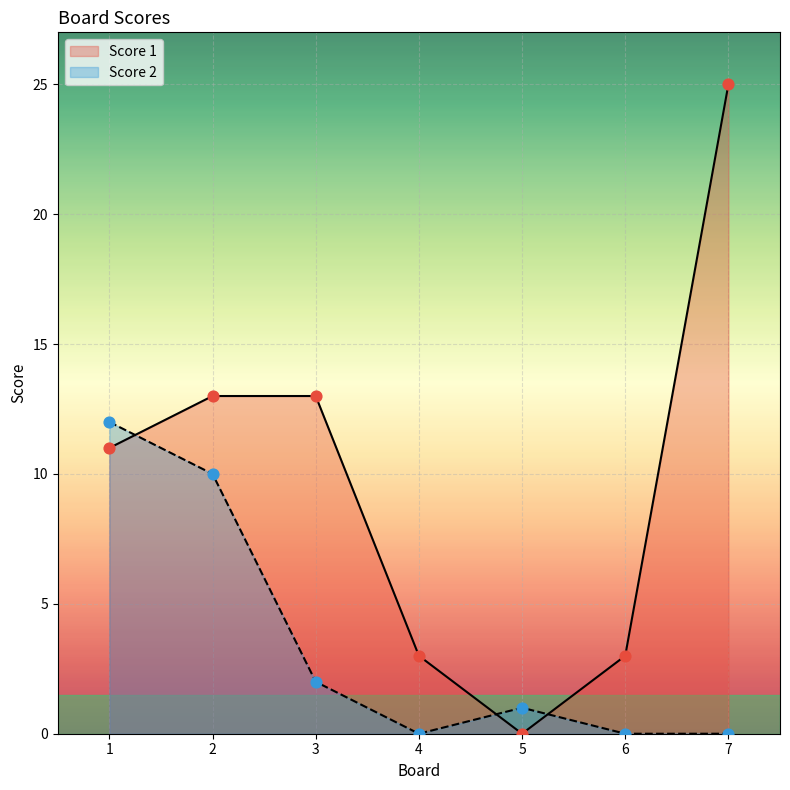

Which series has the largest total across all categories?

Score 1